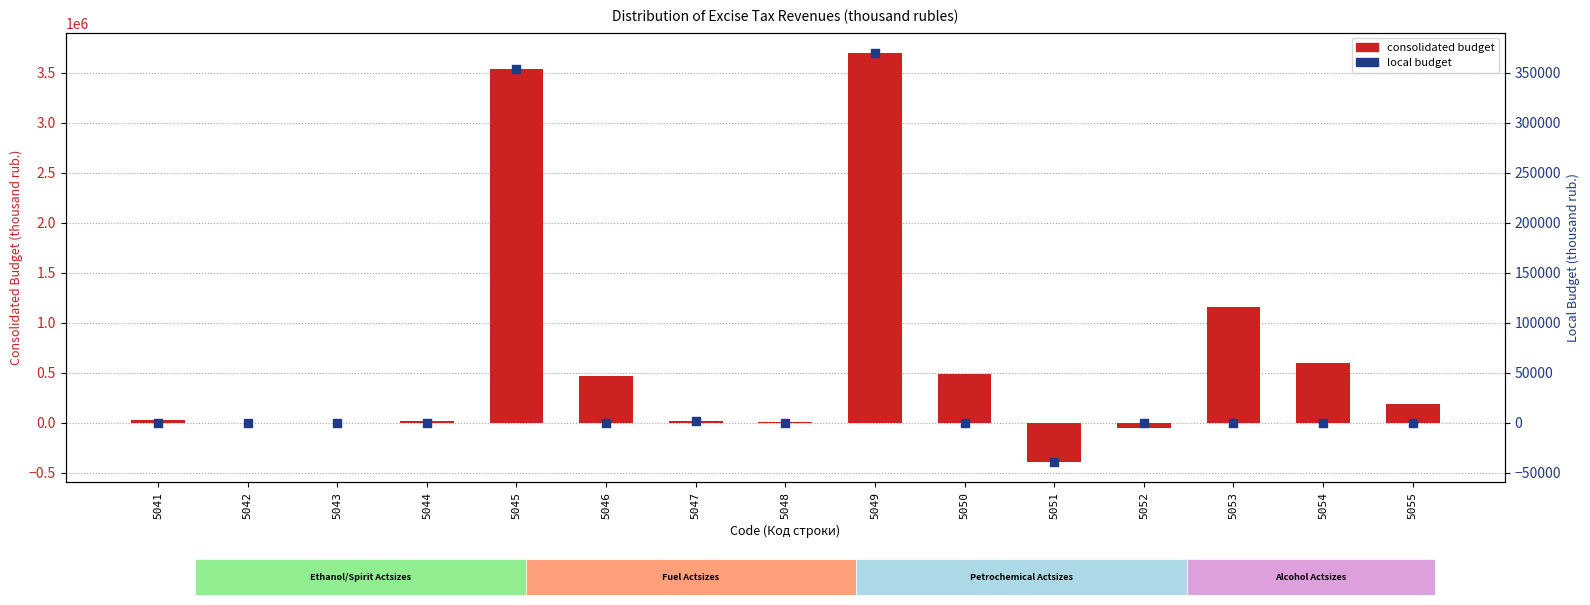

Which series contains the lowest Y value?

consolidated budget